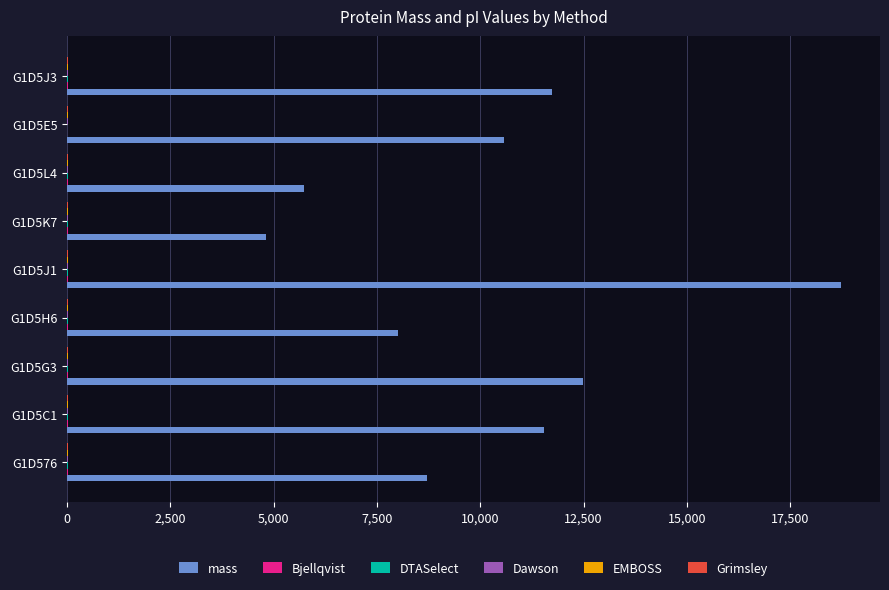

Which series changed the most between G1D5J1 and G1D5K7?

mass